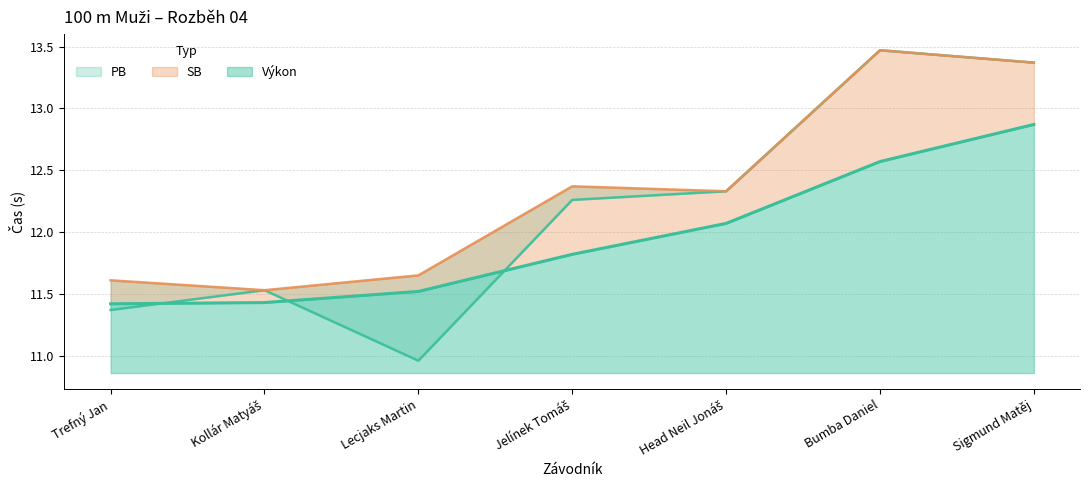

Count the number of categories in the chart.

7